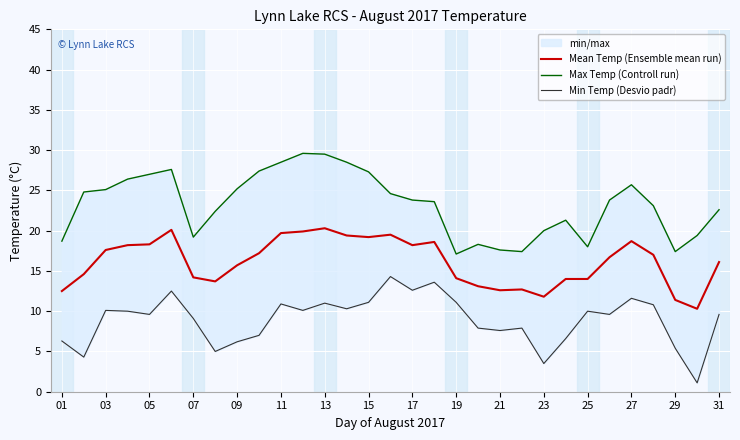

True or false: Mean Temp (Ensemble mean run) has a value of 2.6 at 23.

False